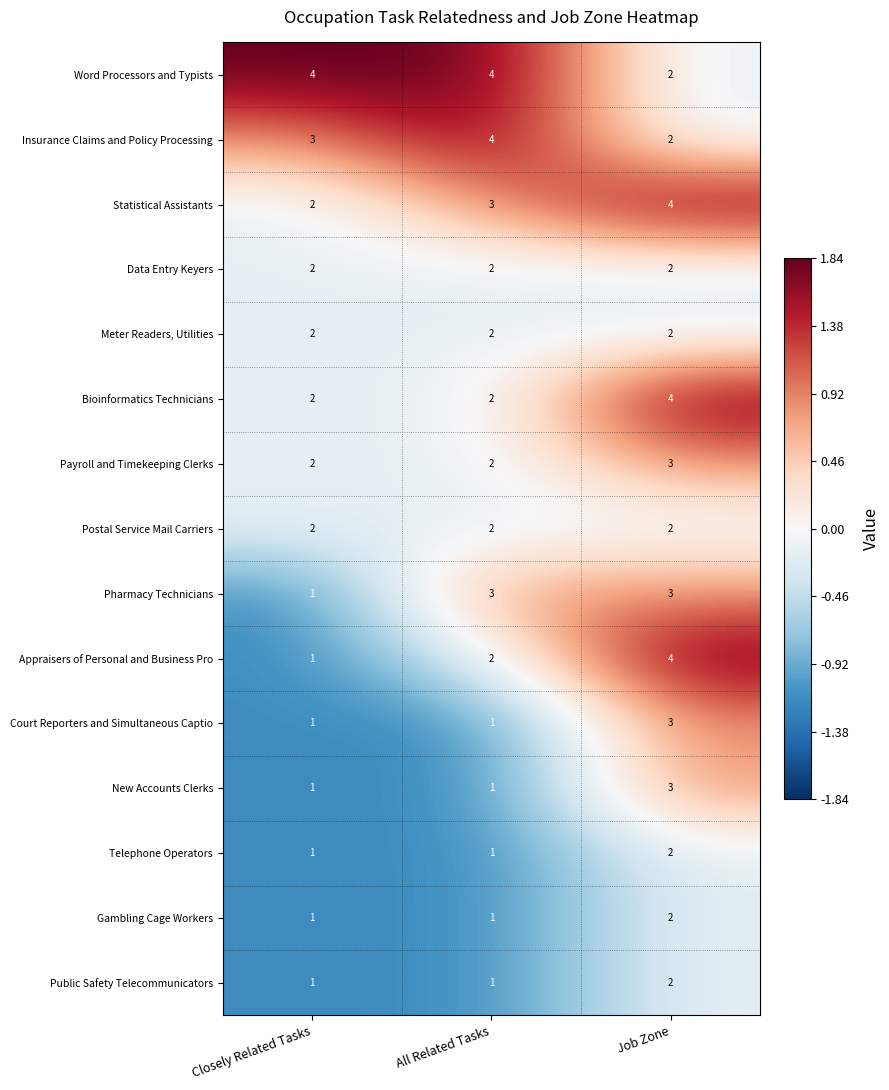

At which category is the sum across all series the highest?

Job Zone